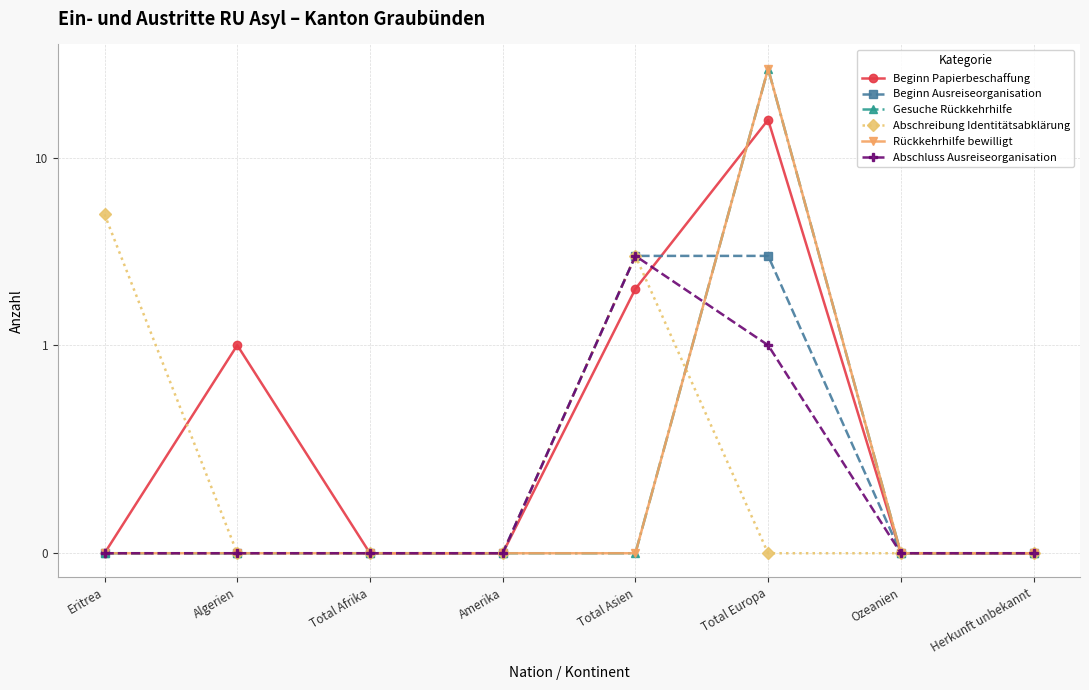

Rank the series by their maximum value, from lowest to highest.

Beginn Ausreiseorganisation, Abschluss Ausreiseorganisation, Abschreibung Identitätsabklärung, Beginn Papierbeschaffung, Gesuche Rückkehrhilfe, Rückkehrhilfe bewilligt